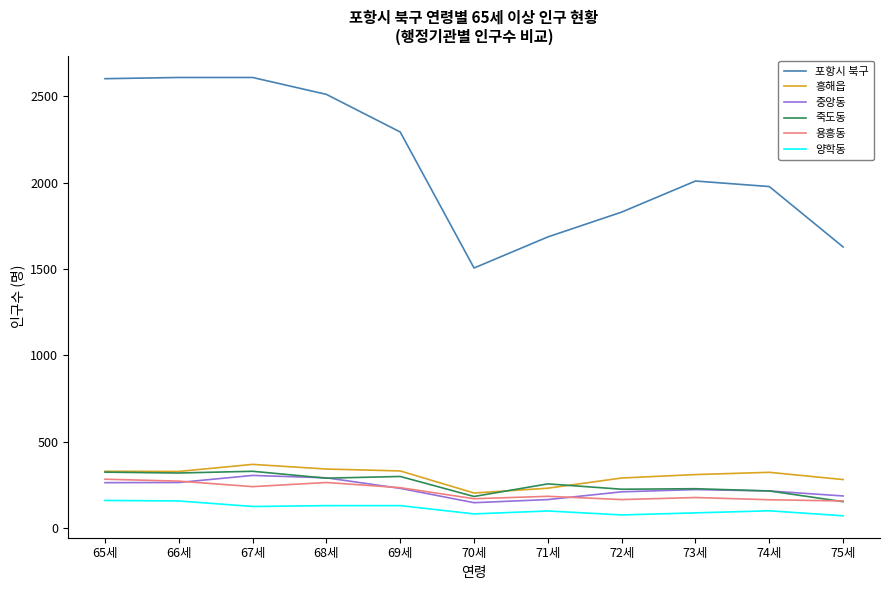

What is the minimum value shown in the chart?

70